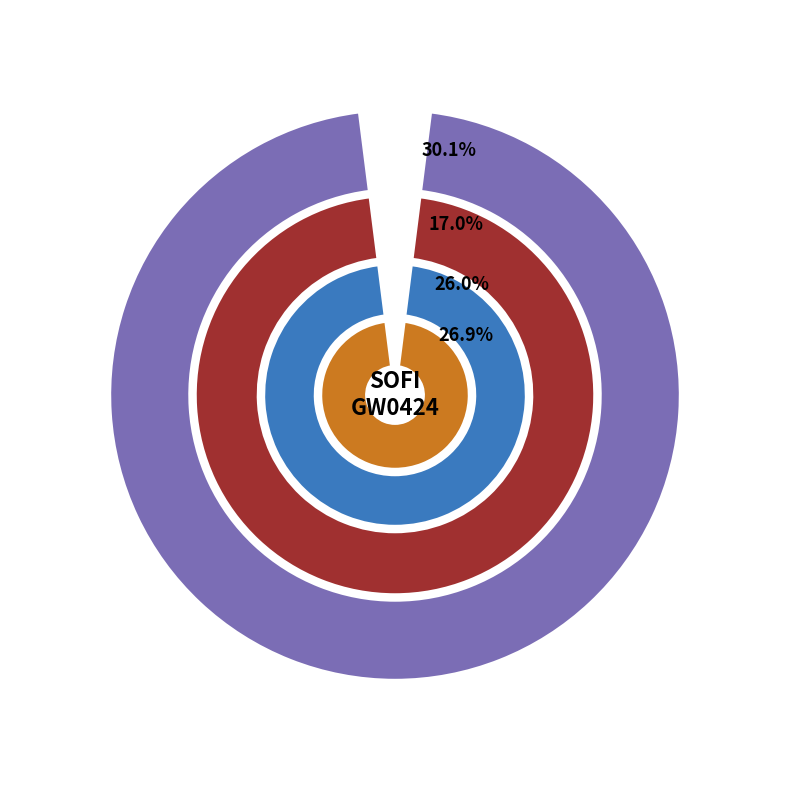

Which category has the biggest portion of the pie?

15-Tue